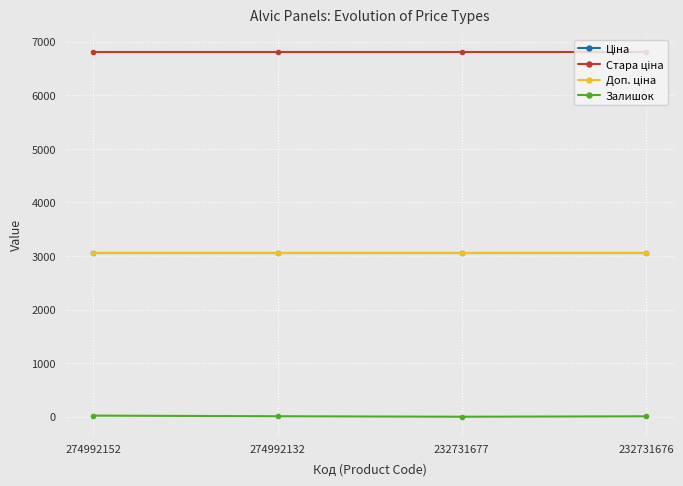

At how many categories does at least one series exceed 5985?

4